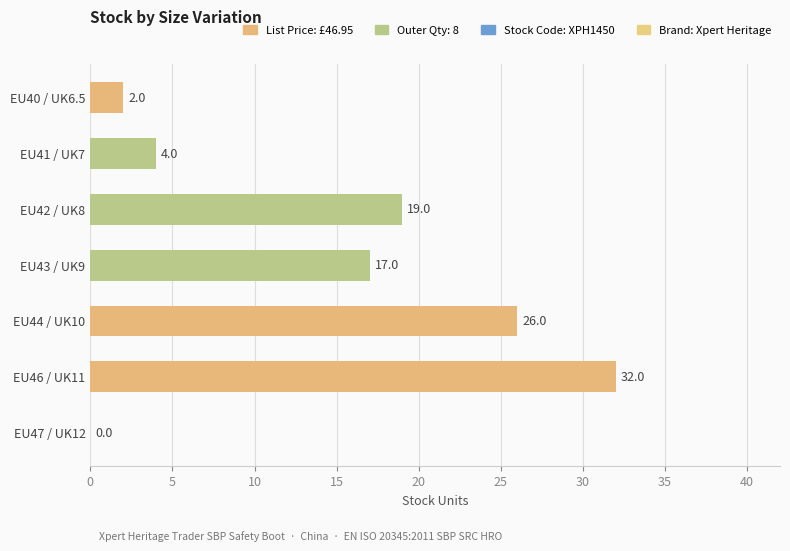

Reading bottom to top, extract all data points from this chart.

EU47 / UK12=0	EU46 / UK11=32	EU44 / UK10=26	EU43 / UK9=17	EU42 / UK8=19	EU41 / UK7=4	EU40 / UK6.5=2